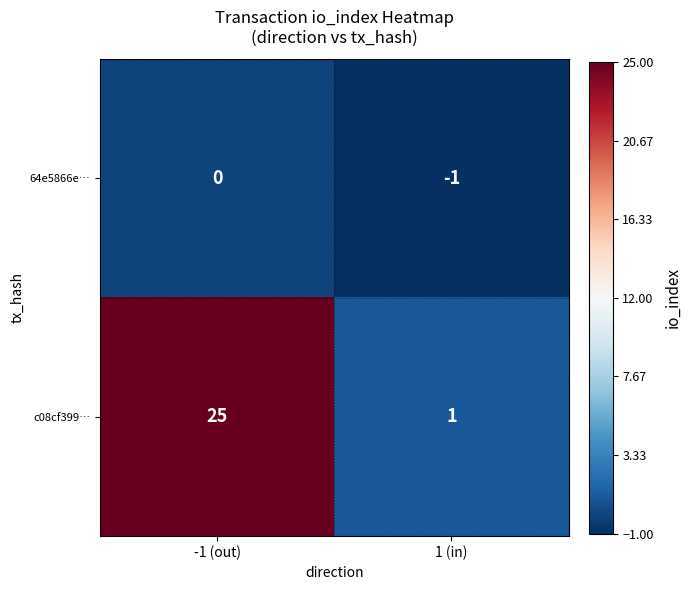

At how many categories does at least one series exceed 3?

1